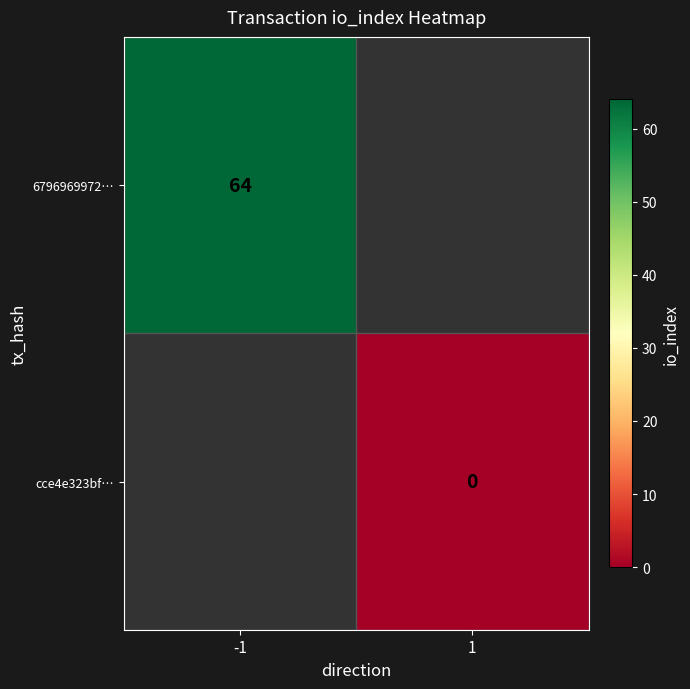

The 6796969972… series shows 19 at -1. True or false?

False